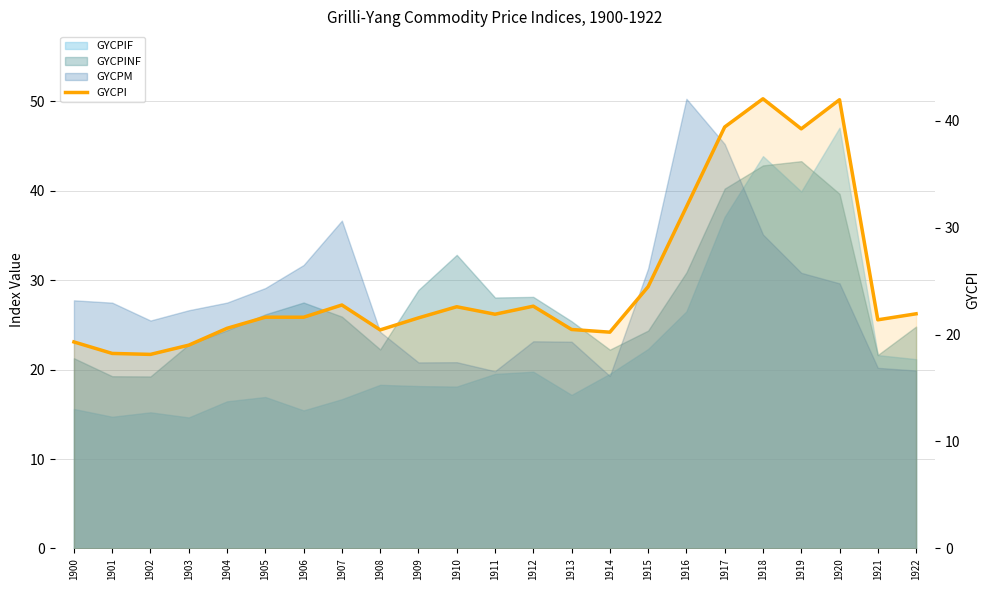

At which category does the data reach its first local valley?

1902